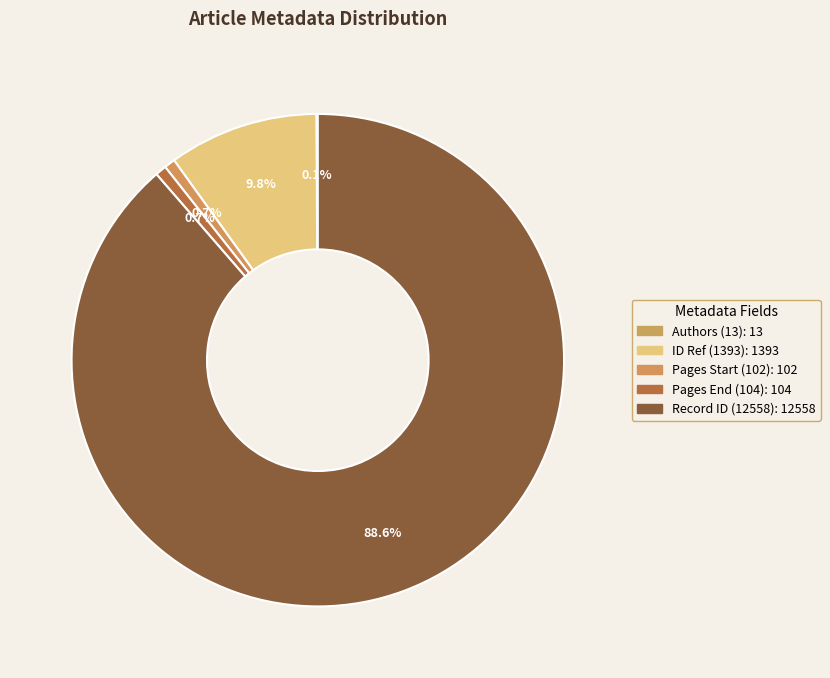

To the nearest percent, what is the difference between the largest and smallest slice percentages?

89%